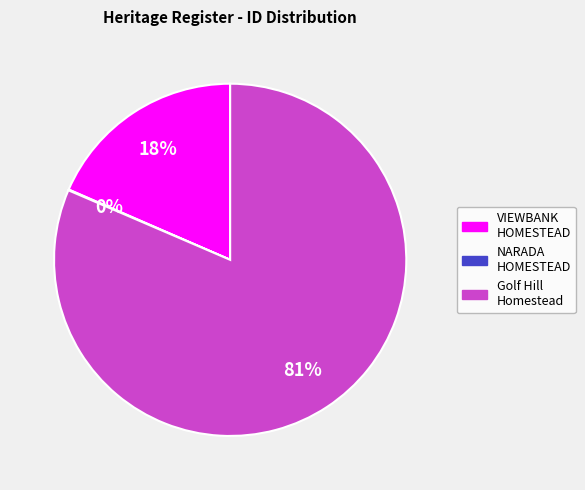

To the nearest percent, what is the average slice percentage?

33%